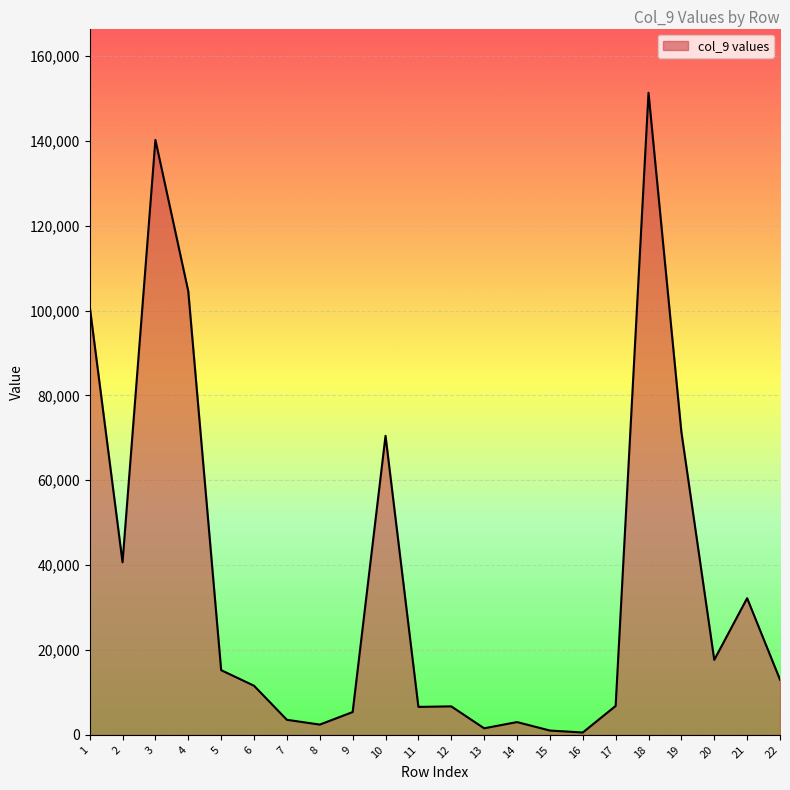

The value at 1 is 42807. True or false?

False